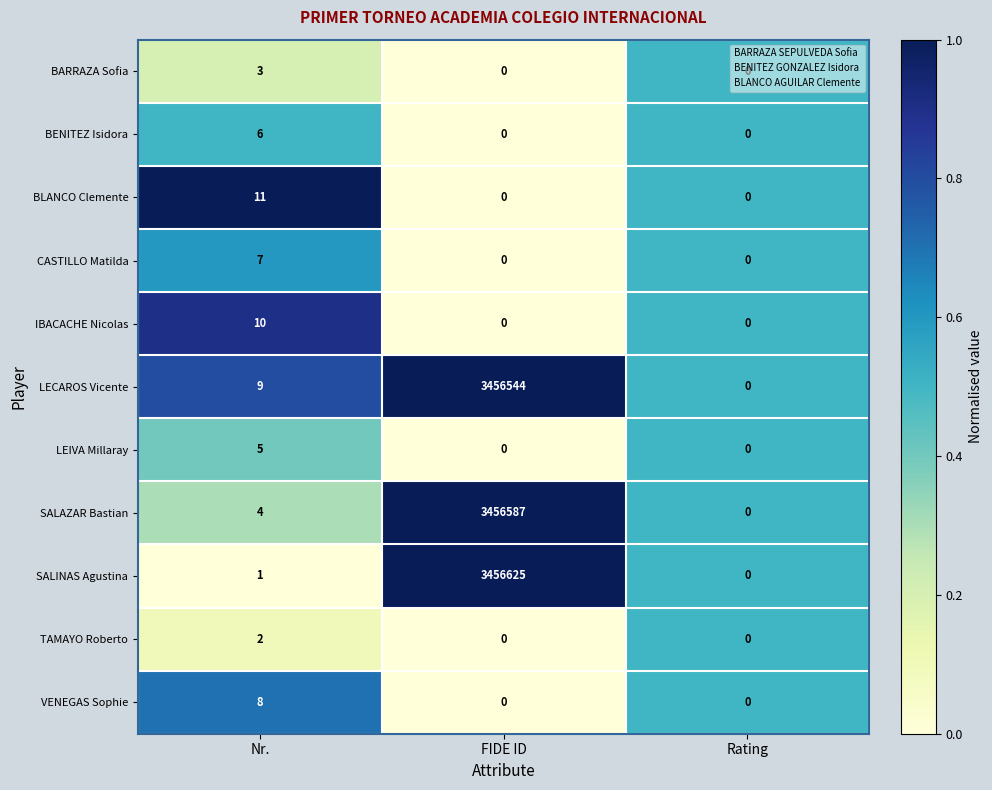

How many IBACACHE Nicolas values are between 0 and 10?

3